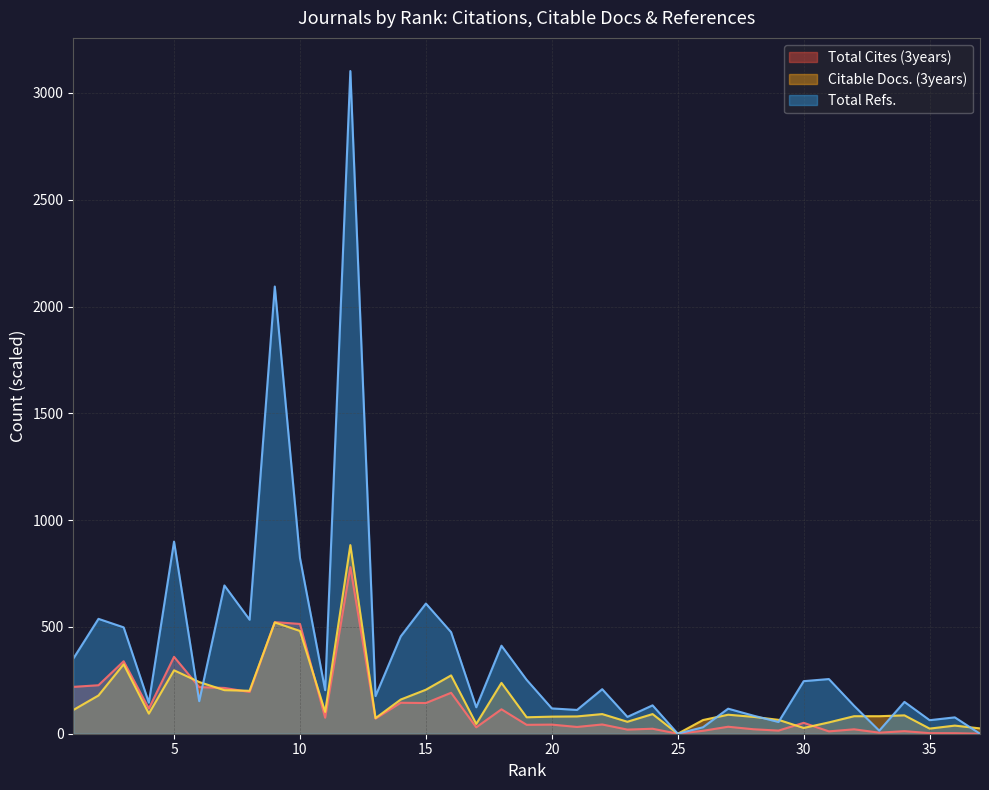

Which series has the largest range (max minus min)?

Total Refs.